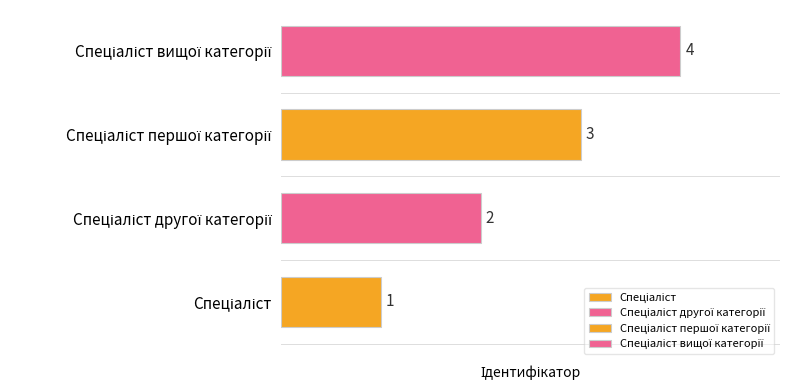

Which category has the highest value across all series?

Спеціаліст вищої категорії